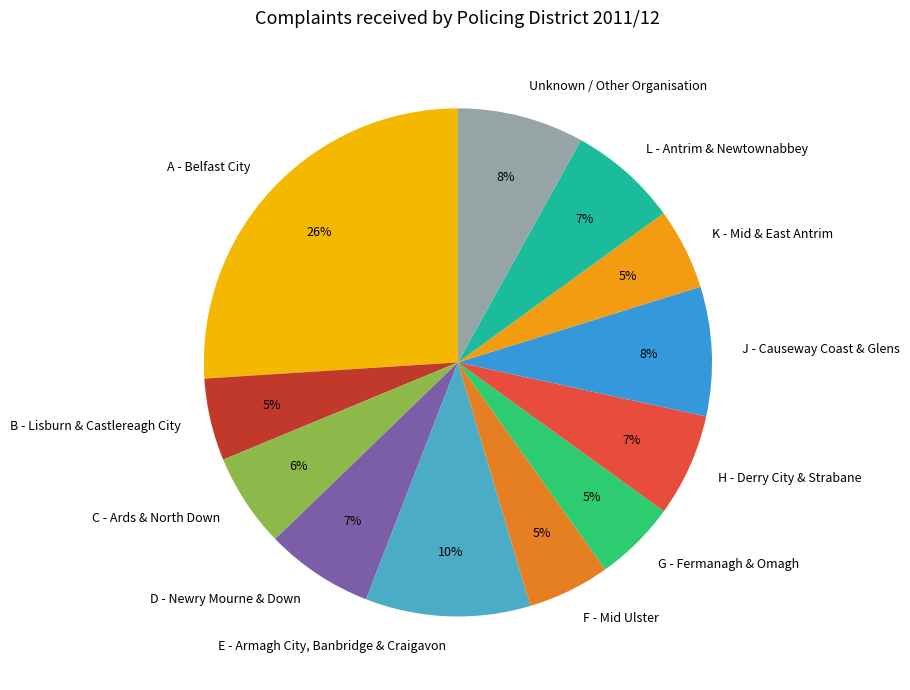

Is there a majority slice in this chart?

No